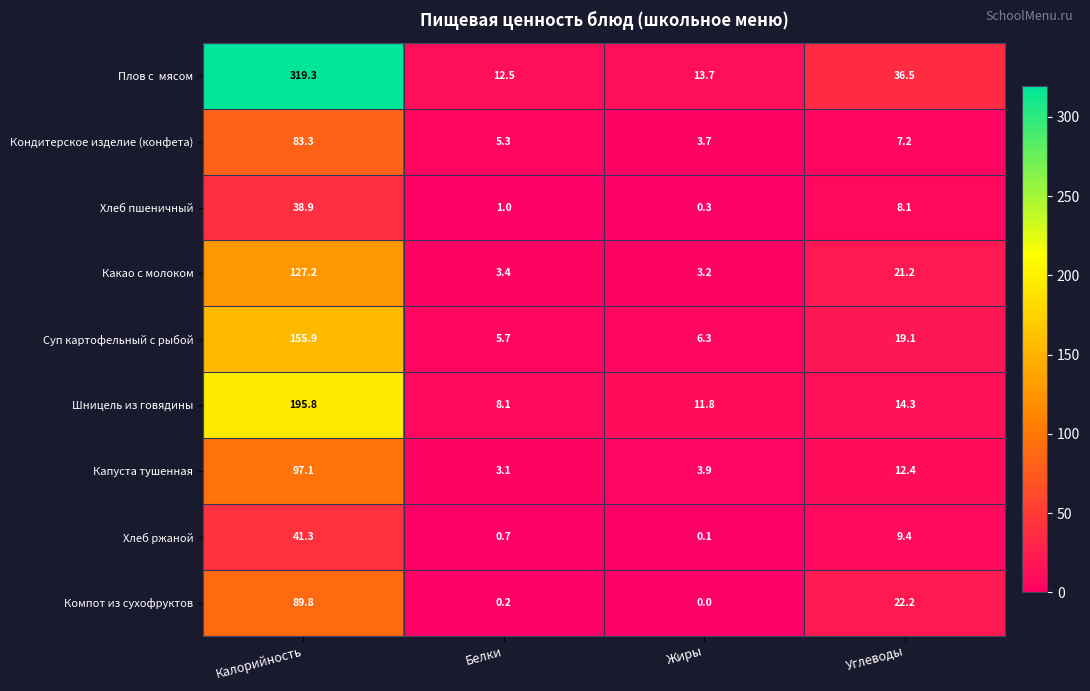

What is the greatest value displayed?

319.3